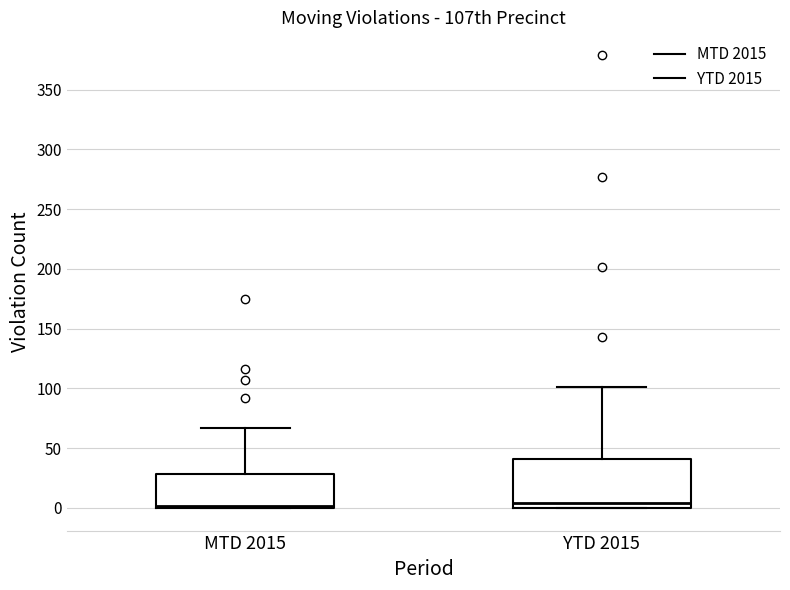

Reading left to right, read every box against the y-axis: the position of its median line, the range the box covers, and the ends of its whiskers. The values are not printed on the chart, so give them approximately, as read against the axis.

MTD 2015: median 0 (just above the box's lower edge), box 0 to 30, whiskers 0 to 65
YTD 2015: median 5, box 0 to 40, whiskers 0 to 100